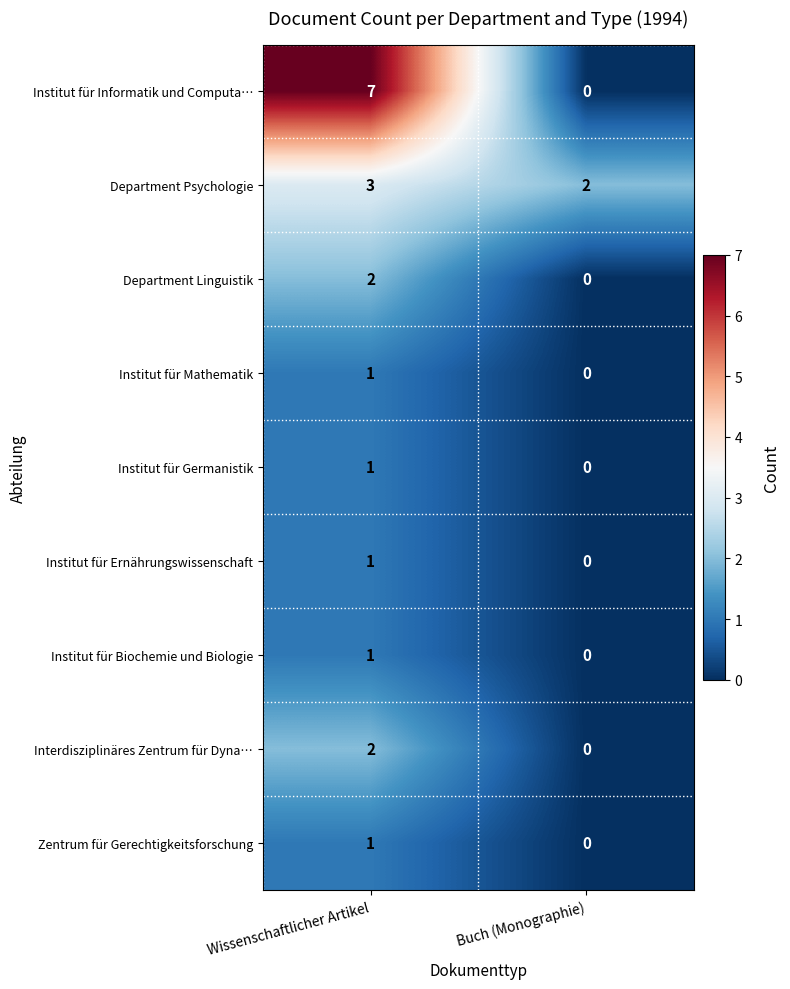

What is the greatest value displayed?

7